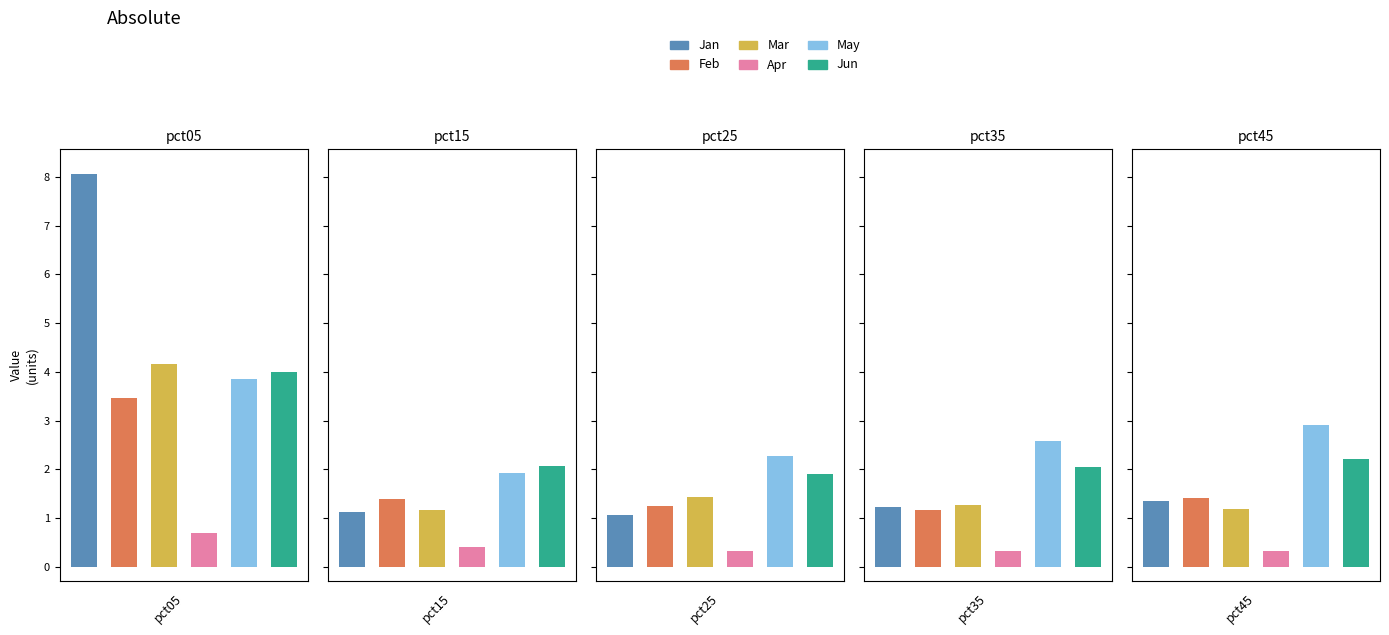

What is the maximum value for Mar?

4.2